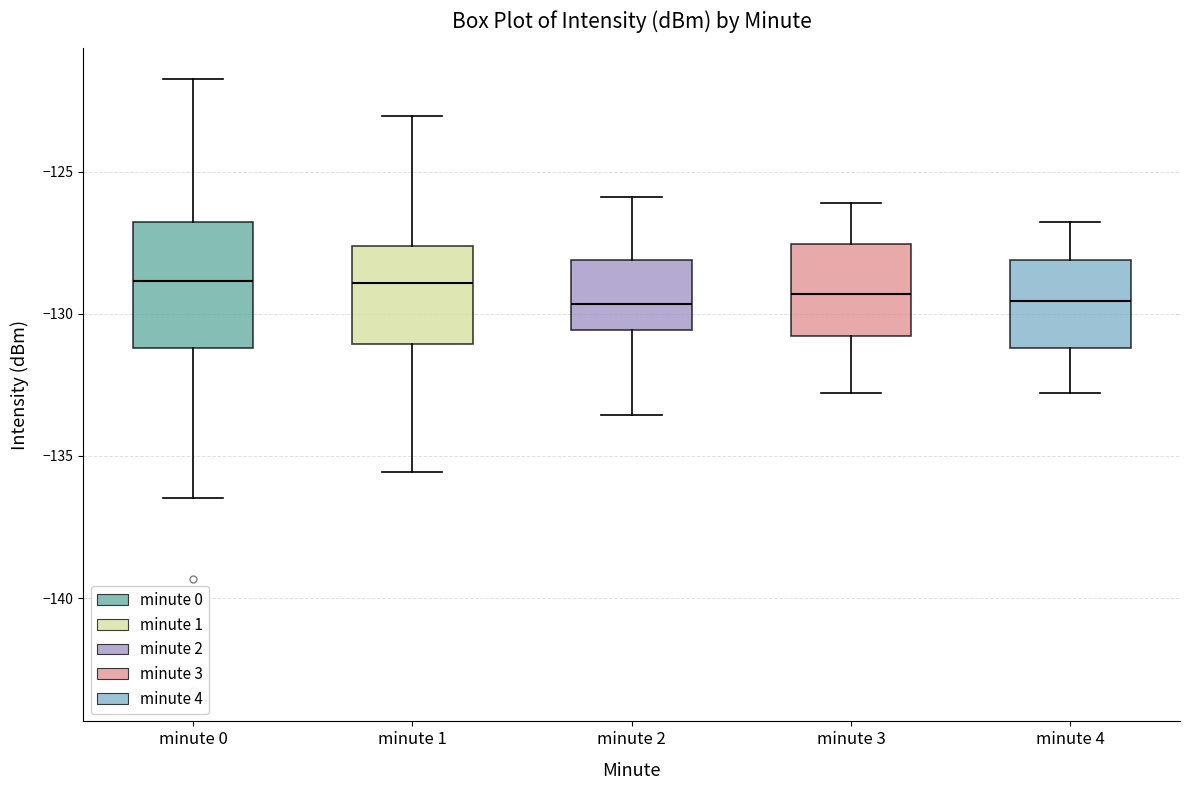

Which box is the tallest, from its lower edge to its upper edge?

minute 0